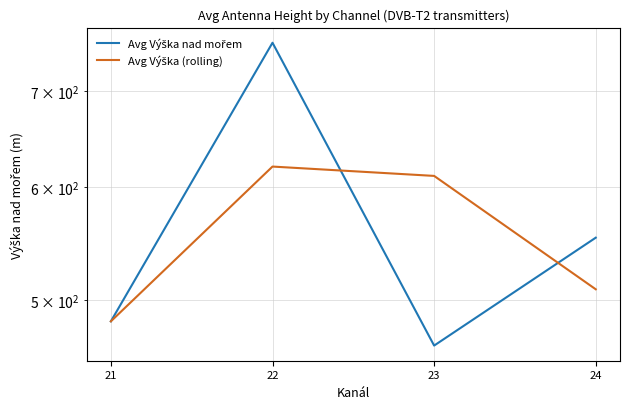

What are all the series names shown in the legend?

Avg Výška nad mořem, Avg Výška (rolling)